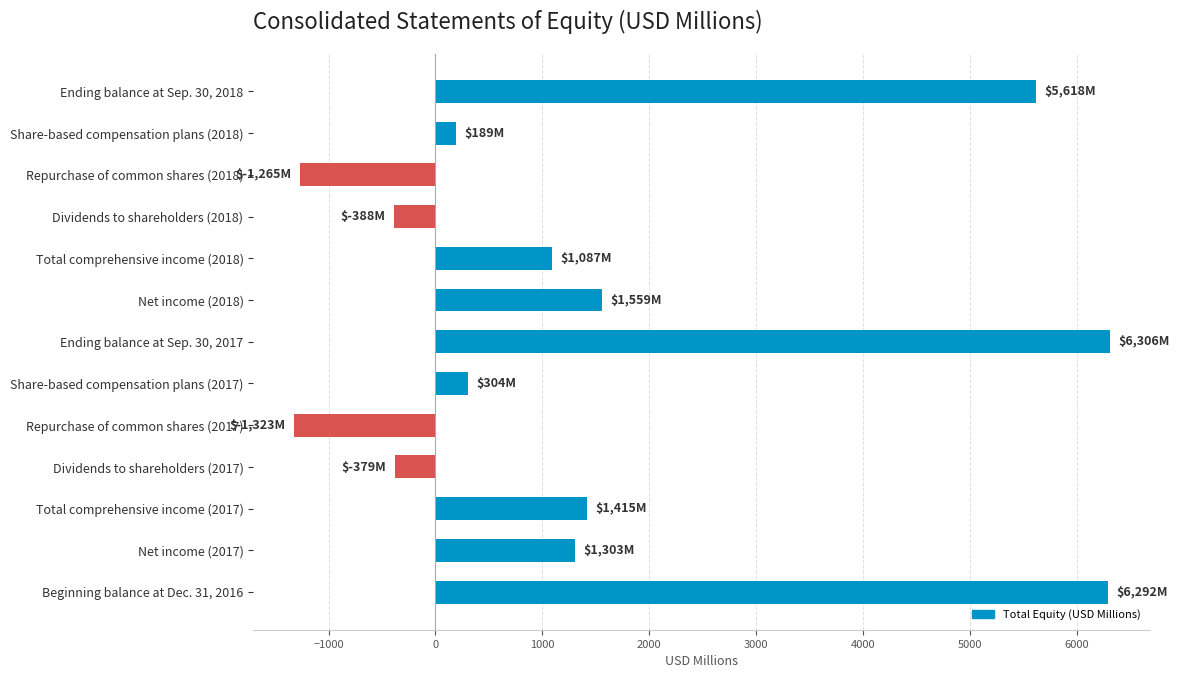

What is the average value?

1594